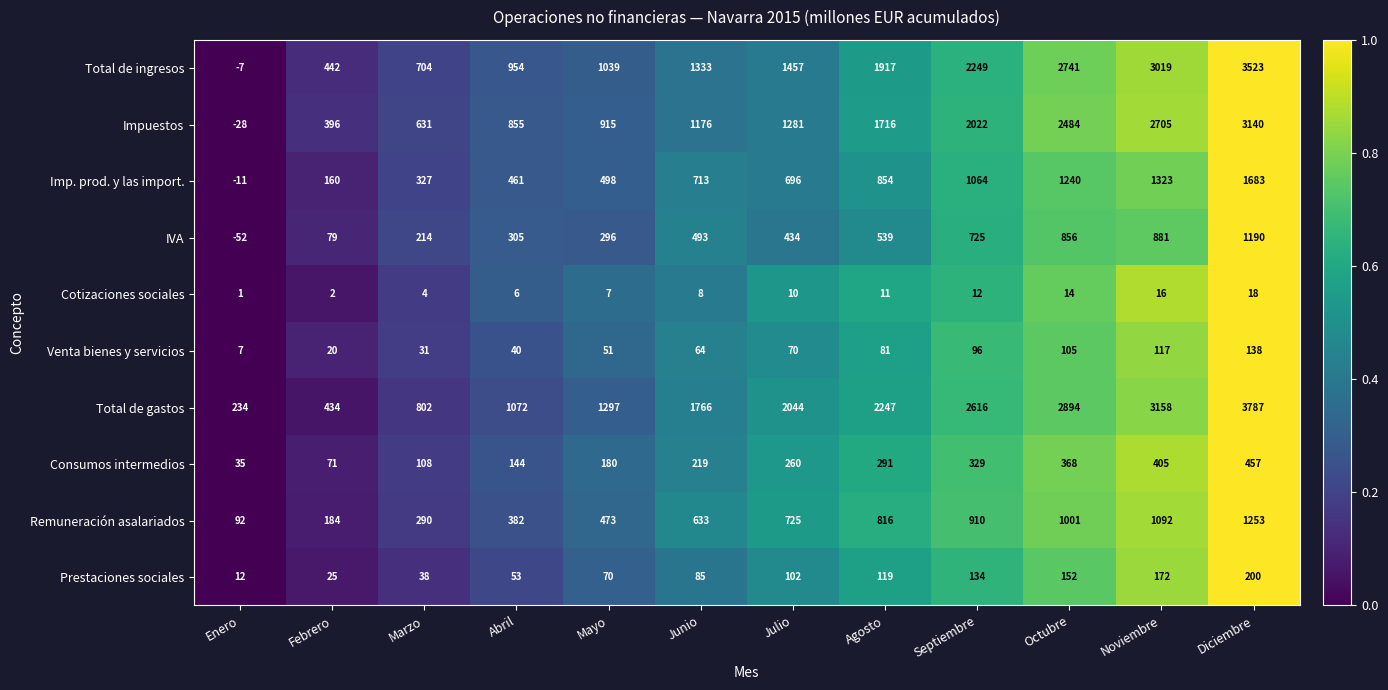

What is the average value of the Impuestos series?

1441